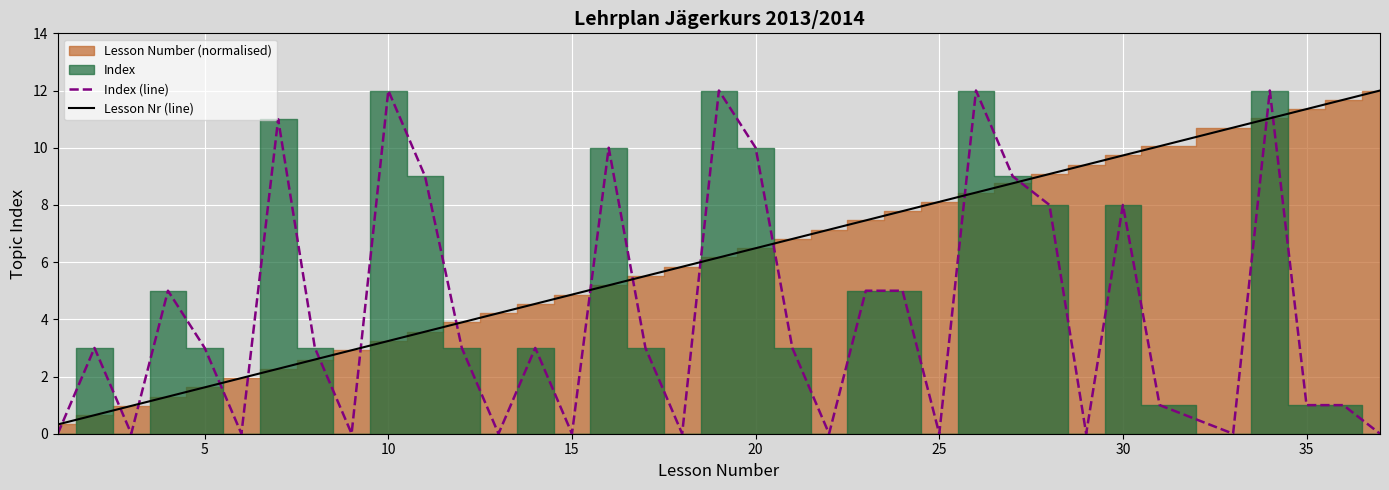

The Lesson Nr (line) series shows 14.5 at 25. True or false?

False